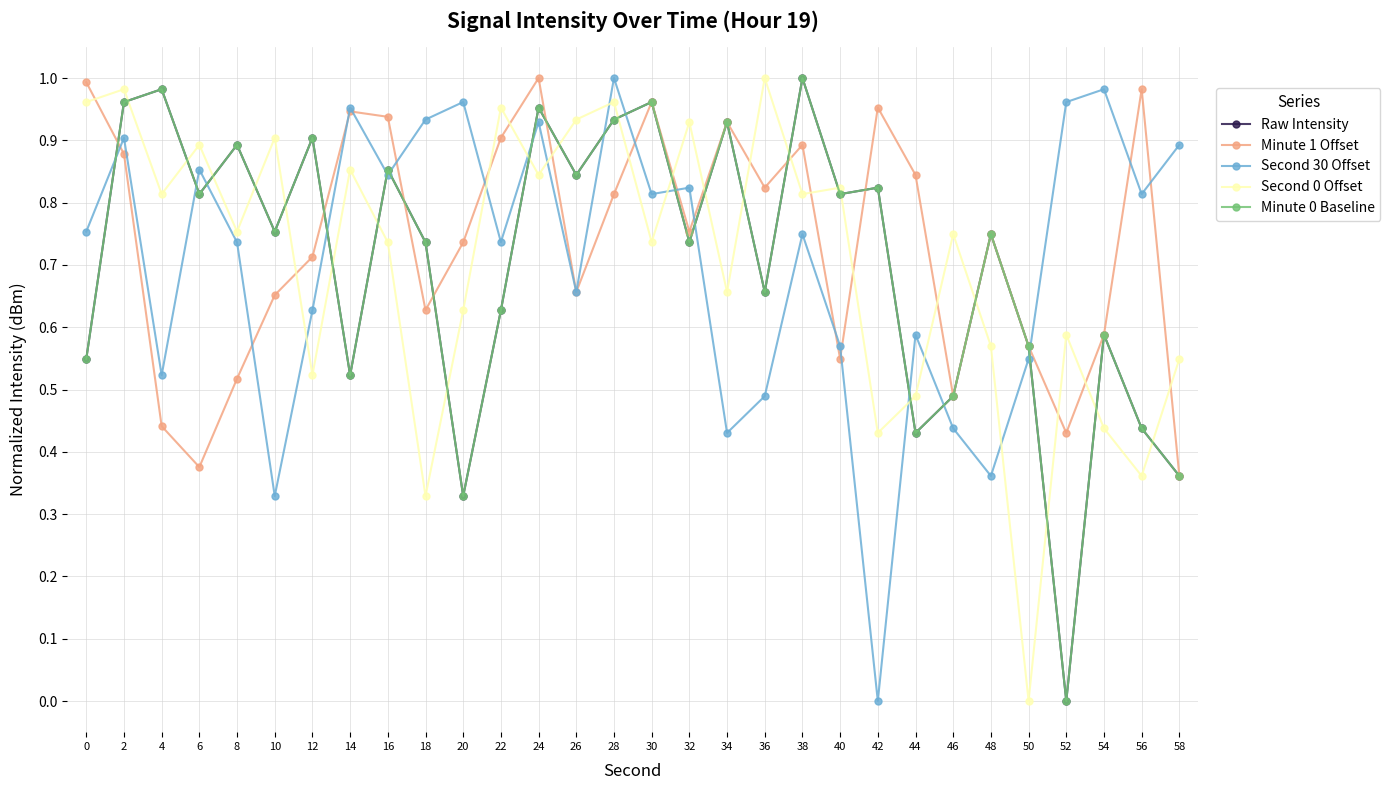

Rank the series at 14 from lowest to highest value.

Raw Intensity, Minute 0 Baseline, Second 0 Offset, Minute 1 Offset, Second 30 Offset